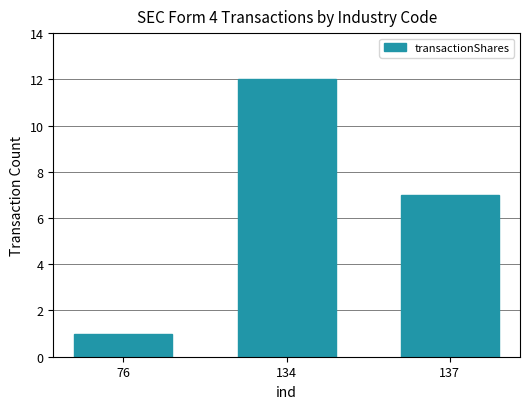

Where is the data nearest to the value 6?

137